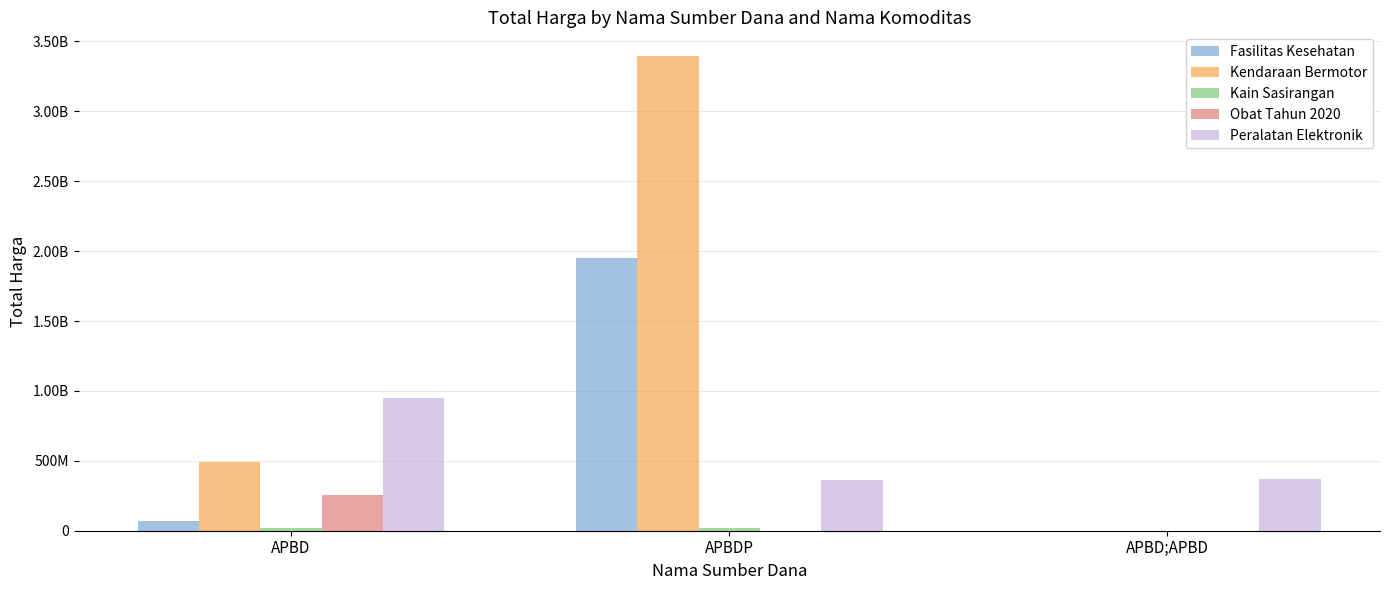

Does the chart contain stacked bars?

No